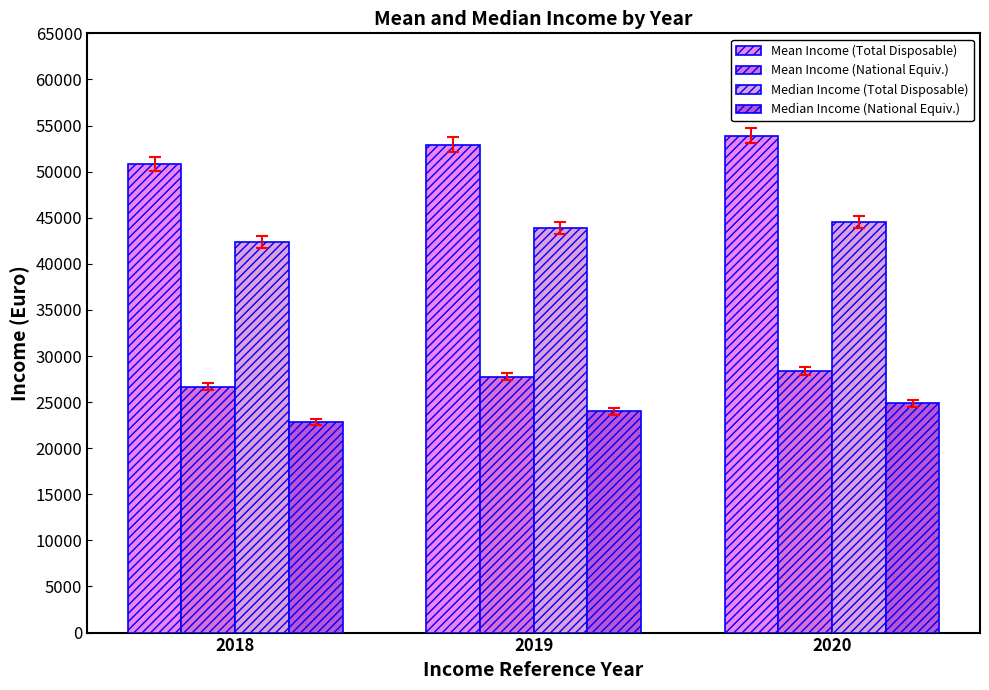

Reading left to right, transcribe all the data shown in this chart.

Mean Income (Total Disposable): 2018=50827	2019=52941	2020=53917
Mean Income (National Equiv.): 2018=26682	2019=27762	2020=28333
Median Income (Total Disposable): 2018=42402	2019=43915	2020=44549
Median Income (National Equiv.): 2018=22859	2019=24013	2020=24861